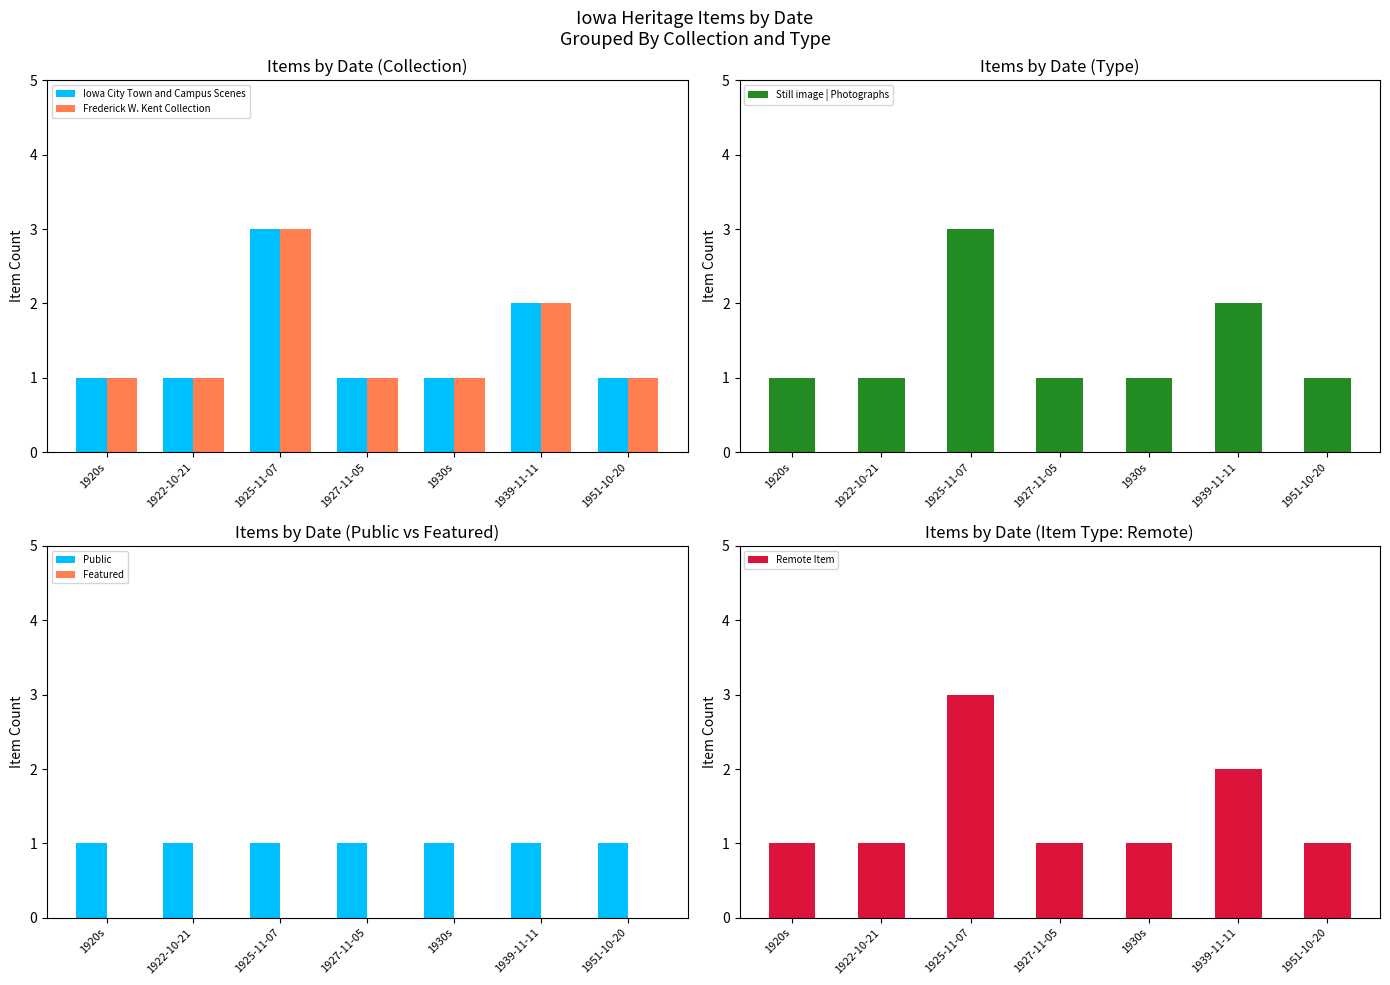

What is the total value across all series at 1922-10-21?

5